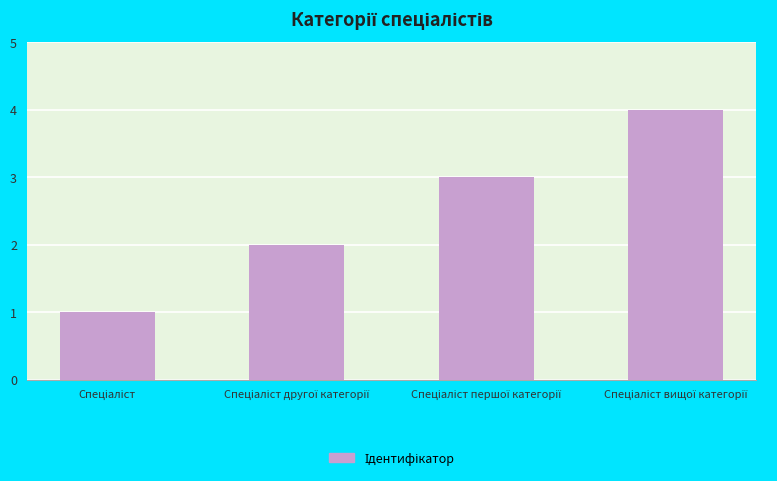

Reading left to right, extract all data points from this chart.

1	2	3	4